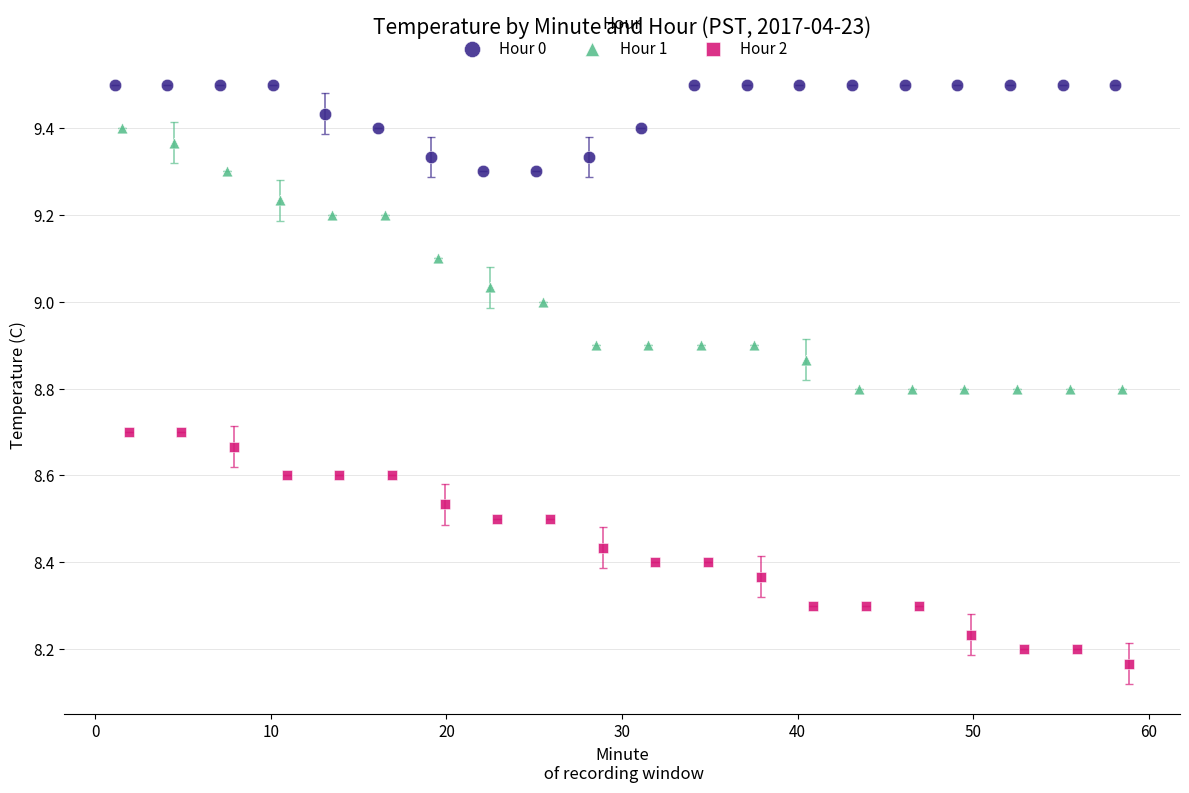

Which series reaches the minimum Y coordinate?

Hour 2